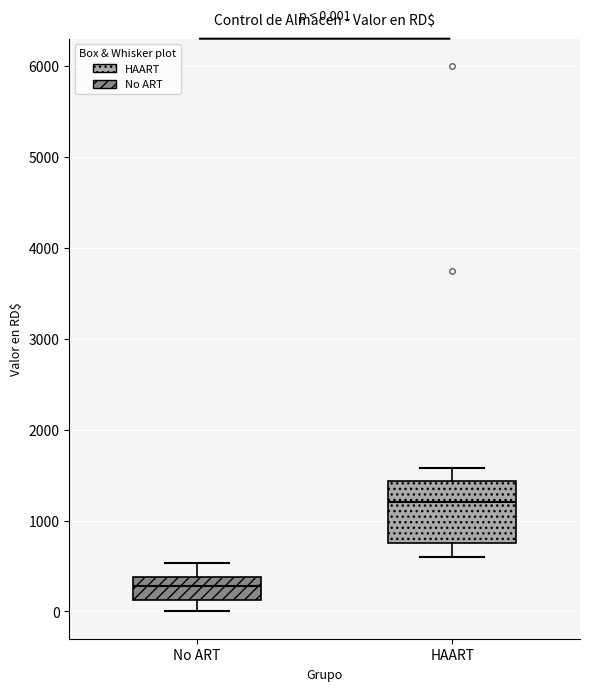

Which box is the tallest, from its lower edge to its upper edge?

HAART